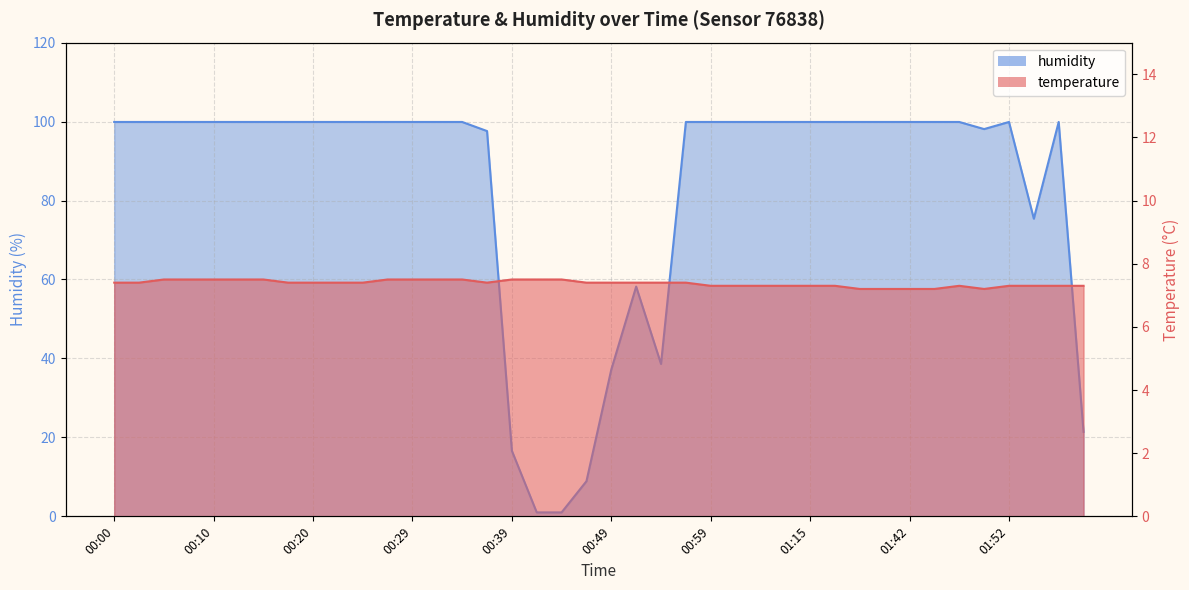

Reading left to right, what are all the values shown in this chart?

temperature: 7.4	7.4	7.5	7.5	7.5	7.5	7.5	7.4	7.4	7.4	7.4	7.5	7.5	7.5	7.5	7.4	7.5	7.5	7.5	7.4	7.4	7.4	7.4	7.4	7.3	7.3	7.3	7.3	7.3	7.3	7.2	7.2	7.2	7.2	7.3	7.2	7.3	7.3	7.3	7.3
humidity: 99.9	99.9	99.9	99.9	99.9	99.9	99.9	99.9	99.9	99.9	99.9	99.9	99.9	99.9	99.9	97.6	16.6	1.0	1.0	8.9	37.2	58.2	38.6	99.9	99.9	99.9	99.9	99.9	99.9	99.9	99.9	99.9	99.9	99.9	99.9	98.1	99.9	75.4	99.9	21.4